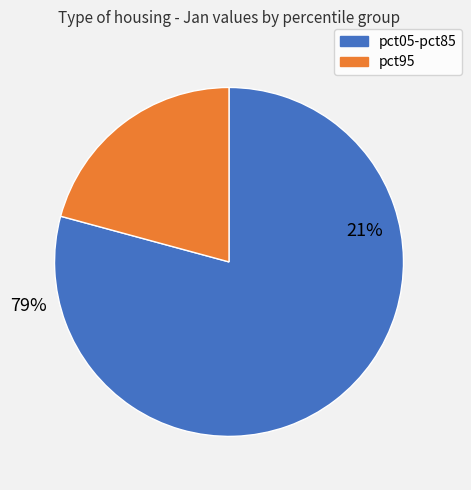

Does pct35 represent more than half of the total?

No